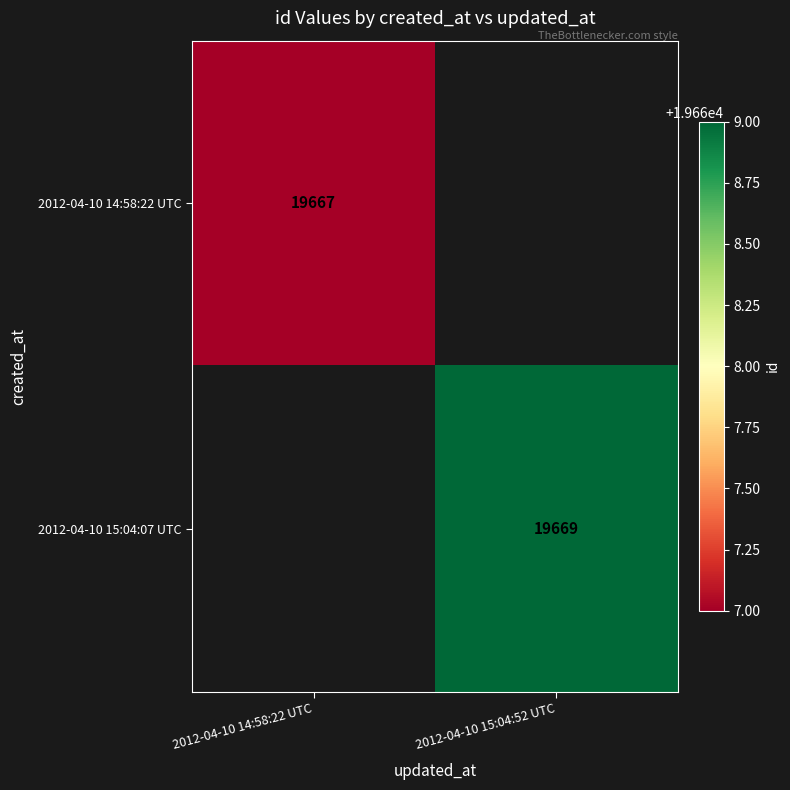

True or false: 2012-04-10 14:58:22 UTC has a value of 9278 at 2012-04-10 14:58:22 UTC.

False